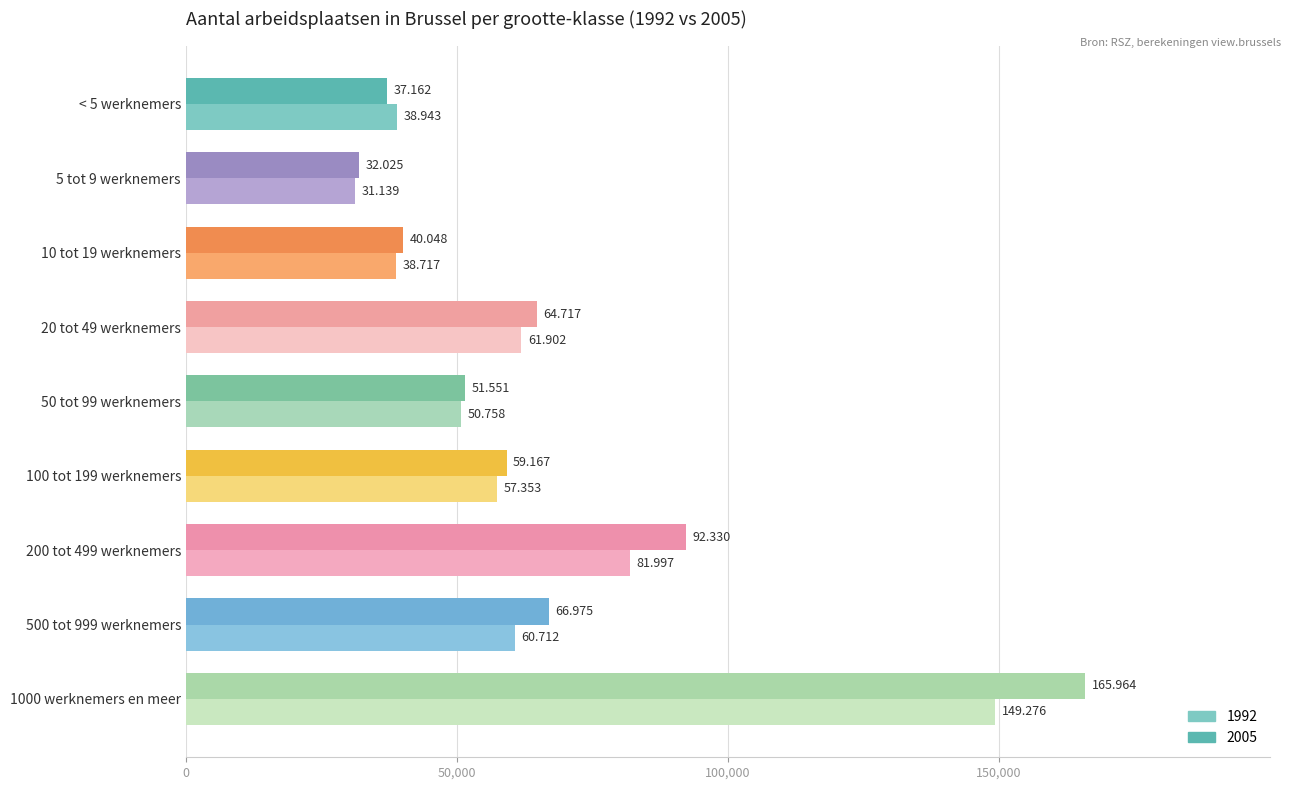

Reading left to right, extract all data points from this chart.

1992: 38943	31139	38717	61902	50758	57353	81997	60712	149276
2005: 37162	32025	40048	64717	51551	59167	92330	66975	165964